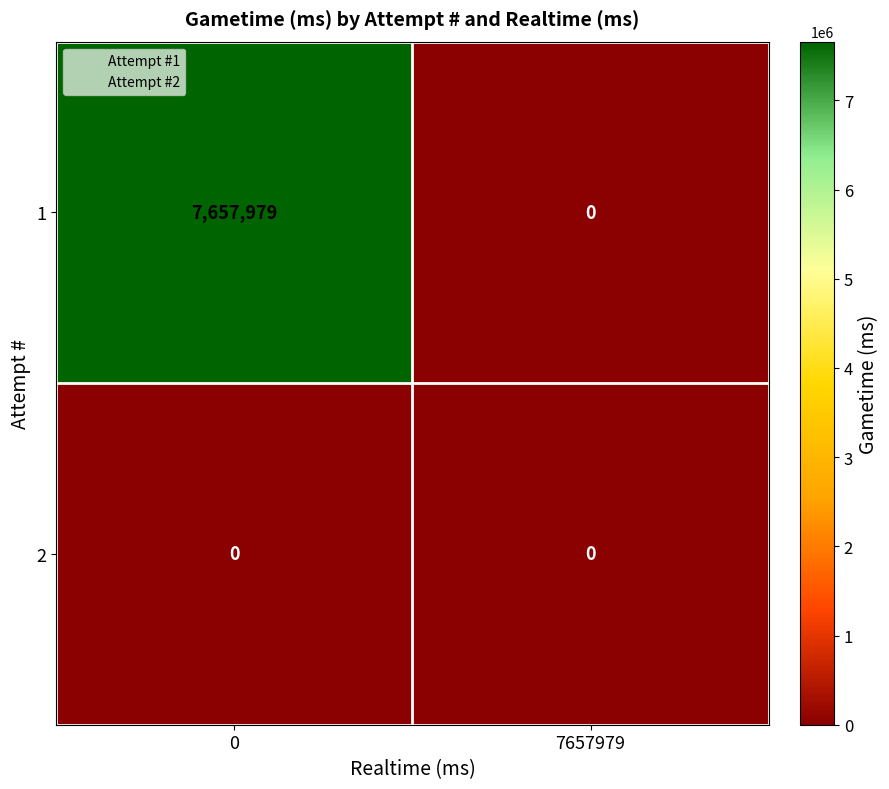

Rank the series at 0 from lowest to highest value.

2, 1